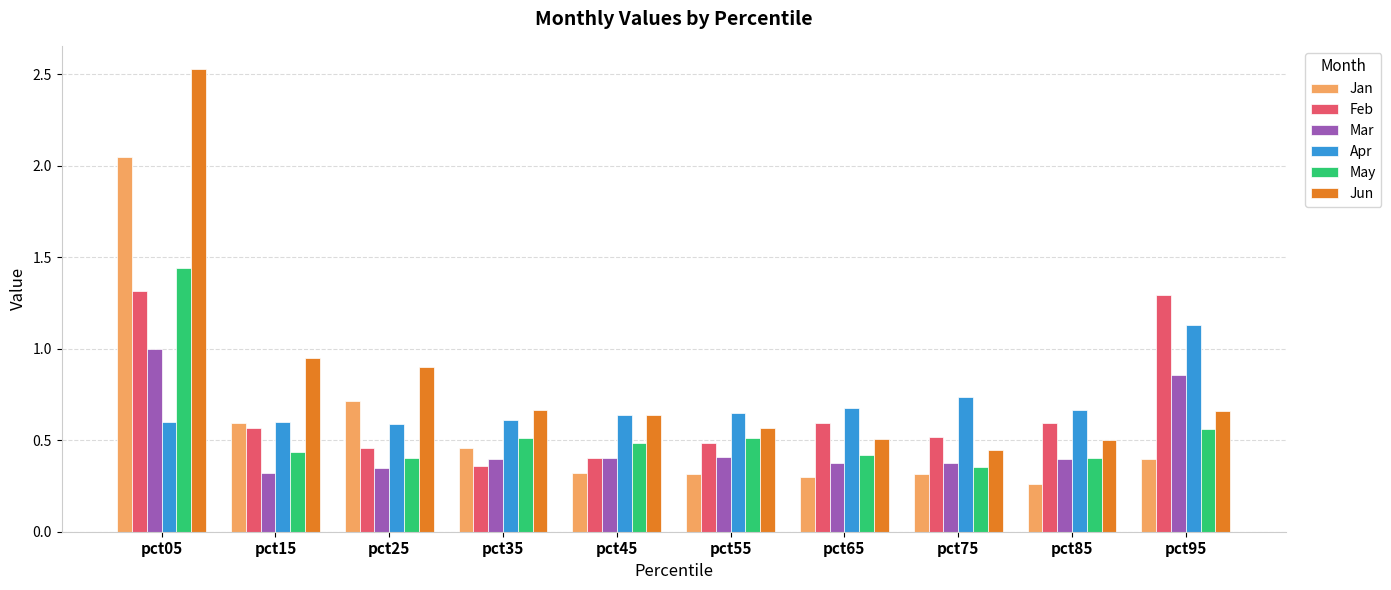

How many bars are there in total?

60